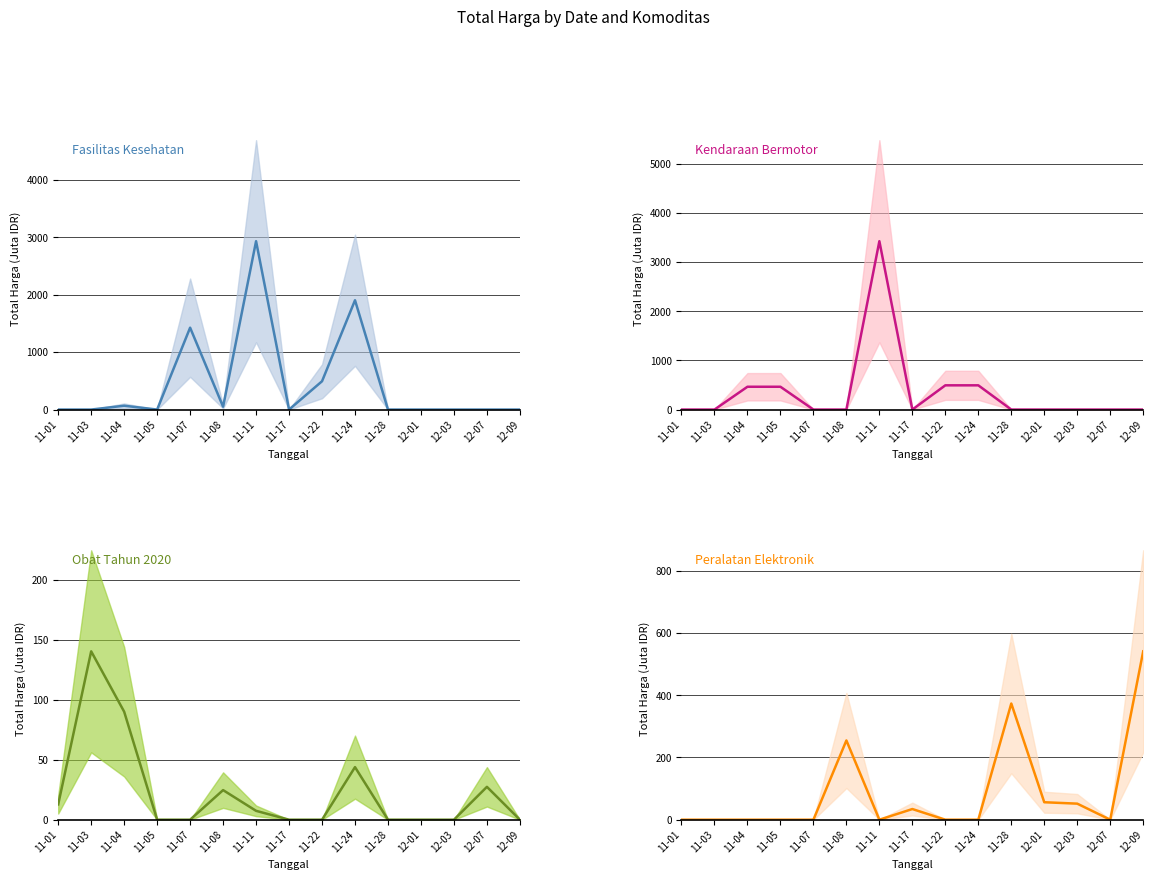

True or false: Kendaraan Bermotor has more than 0 interior local peaks.

True